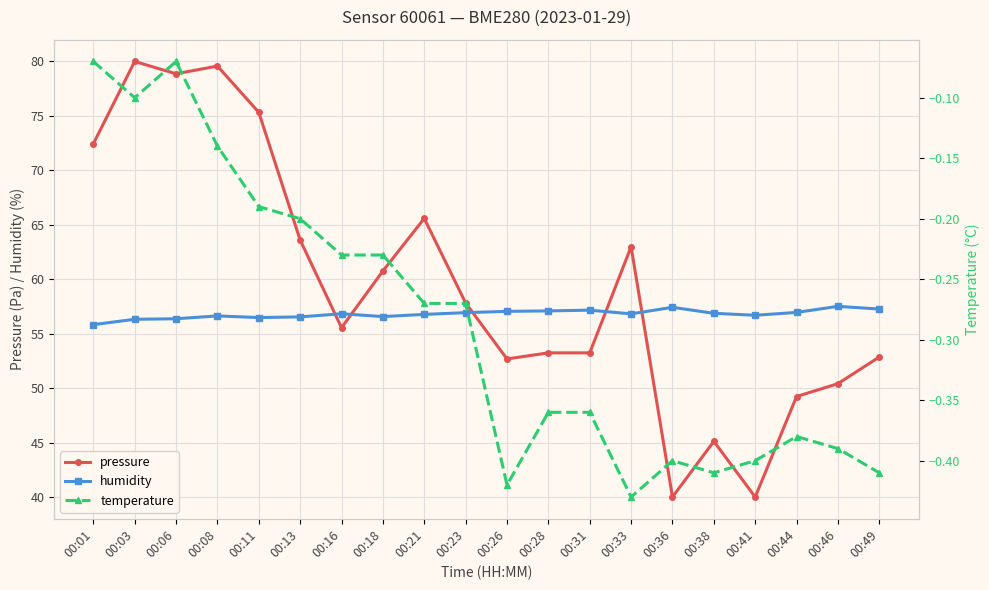

Which series has the largest range (max minus min)?

pressure